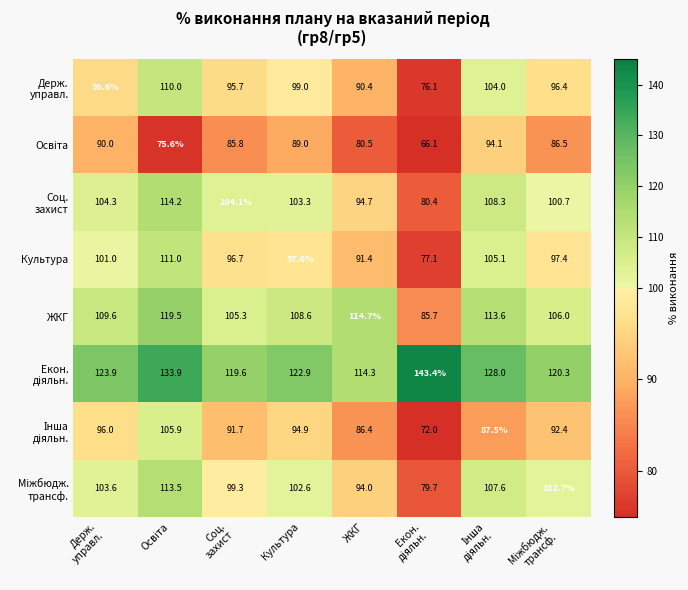

What is the minimum value shown in the chart?

66.1